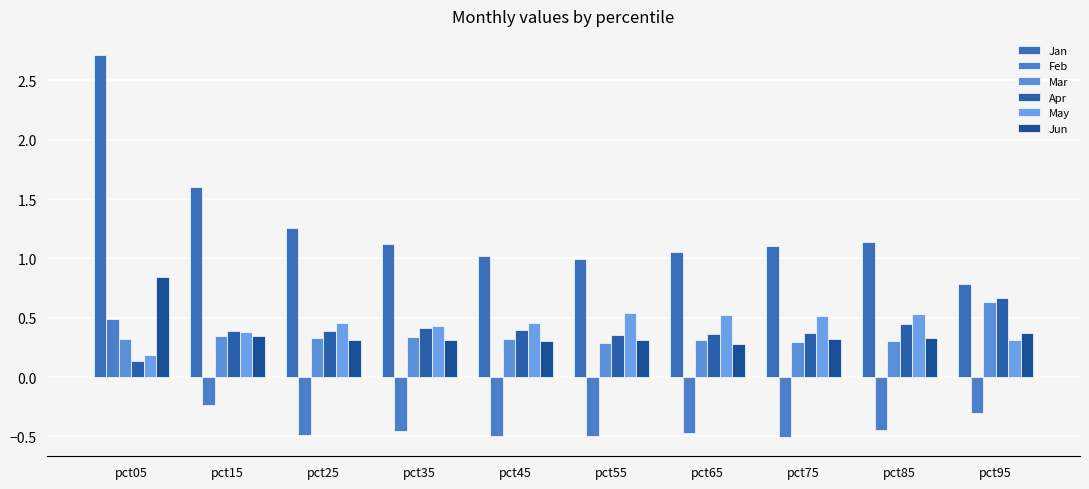

Which series has the widest spread of values?

Jan